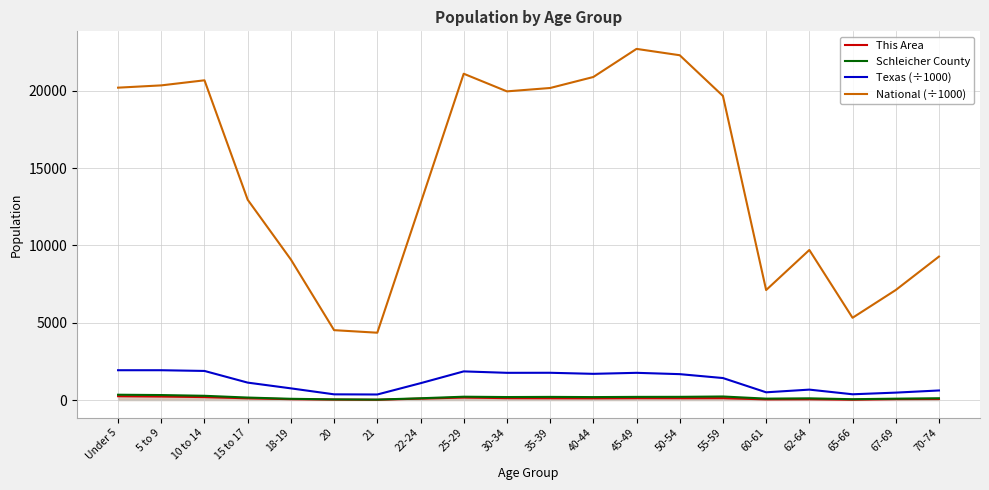

What is the average value of the This Area series?

105.0